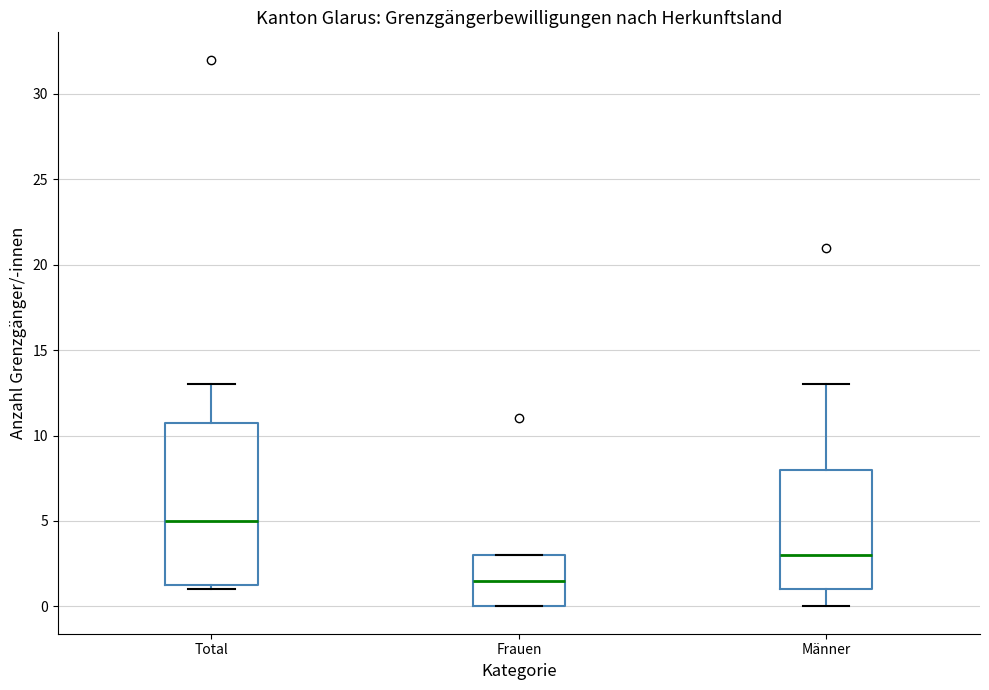

Comparing the boxes themselves (not the whiskers), which one is the tallest?

Total